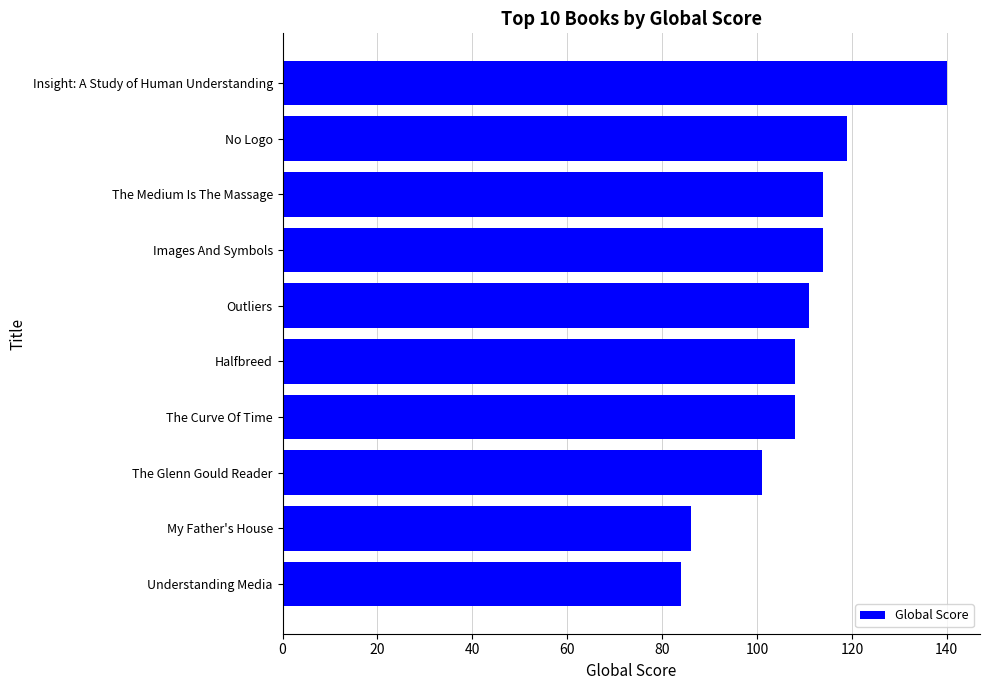

How many bars are there in total?

10